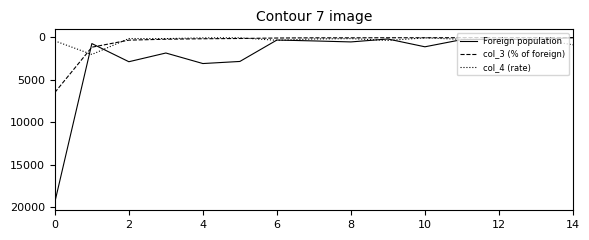

List the series in order of their peak value, highest first.

Foreign population, col_3 (% of foreign), col_4 (rate)